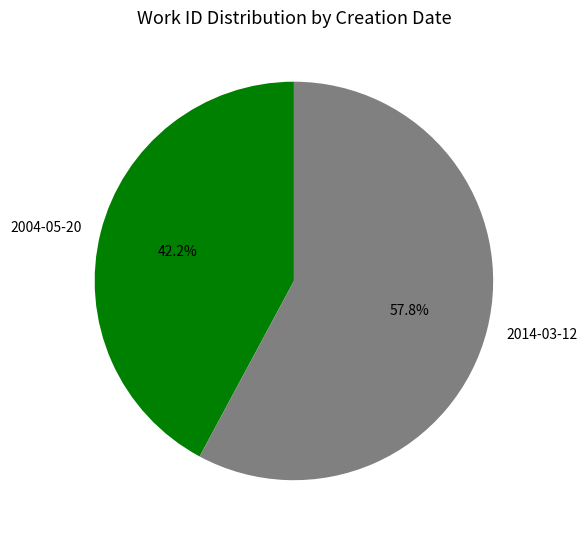

To the nearest percent, what is the difference between the 2014-03-12 and 2004-05-20 slice percentages?

16%